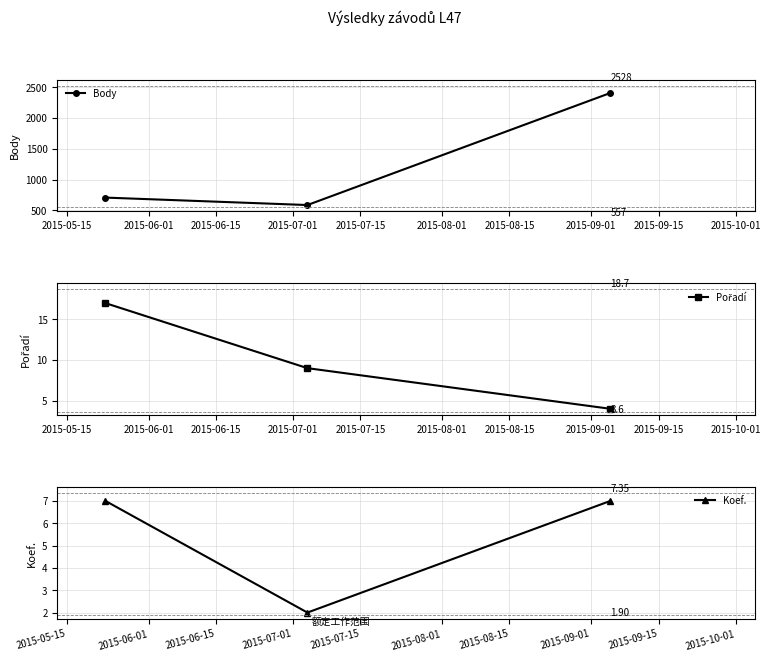

Which series has the widest spread of values?

Body